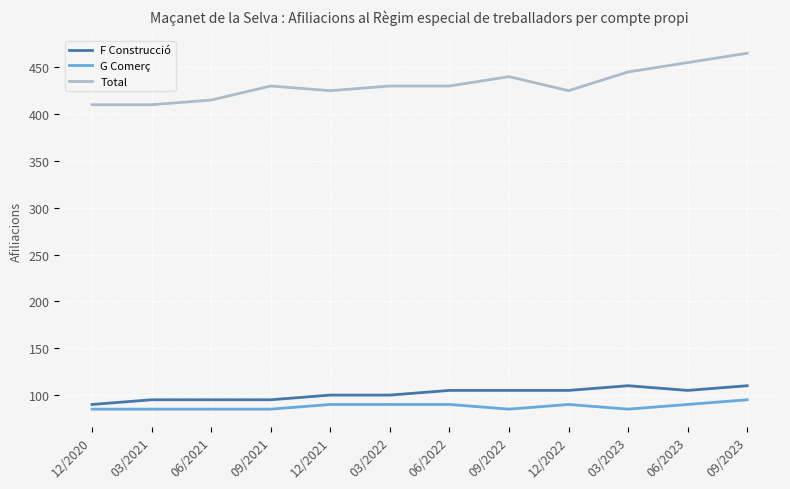

What is the difference between the highest and lowest values at 06/2021?

330